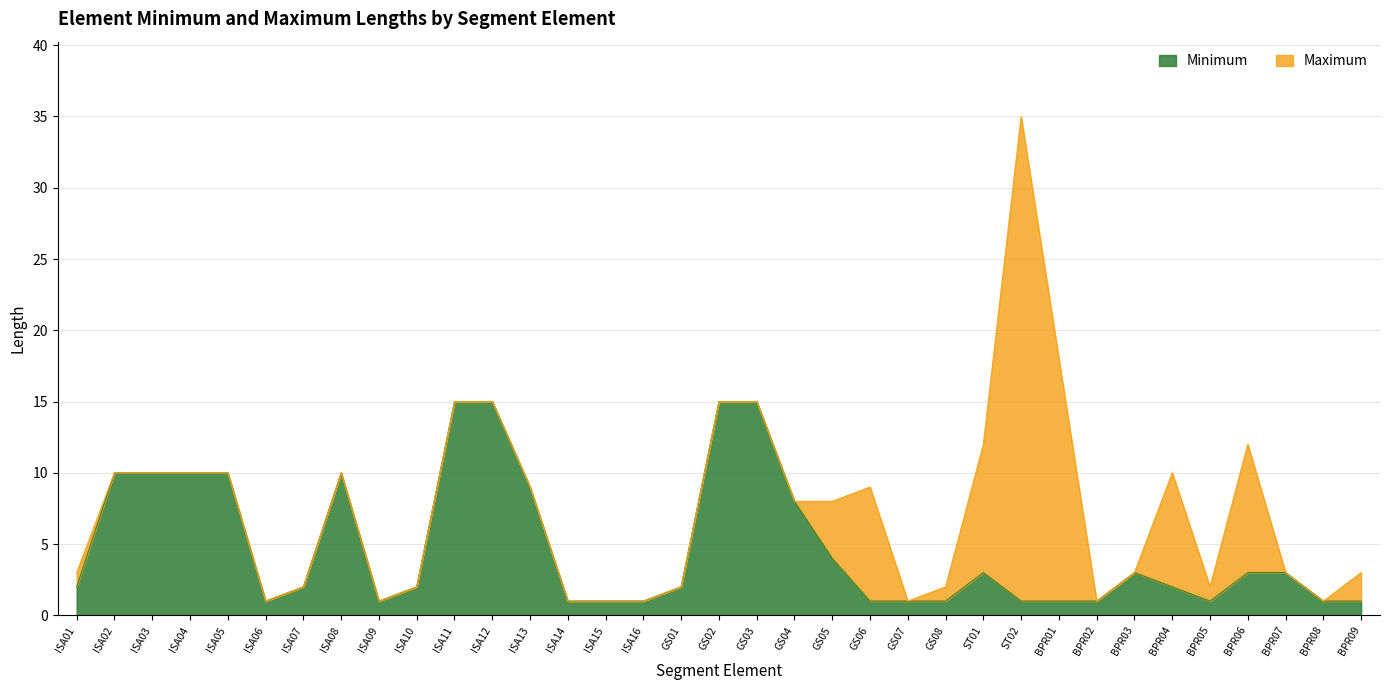

How many data points in Minimum are above 2?

16